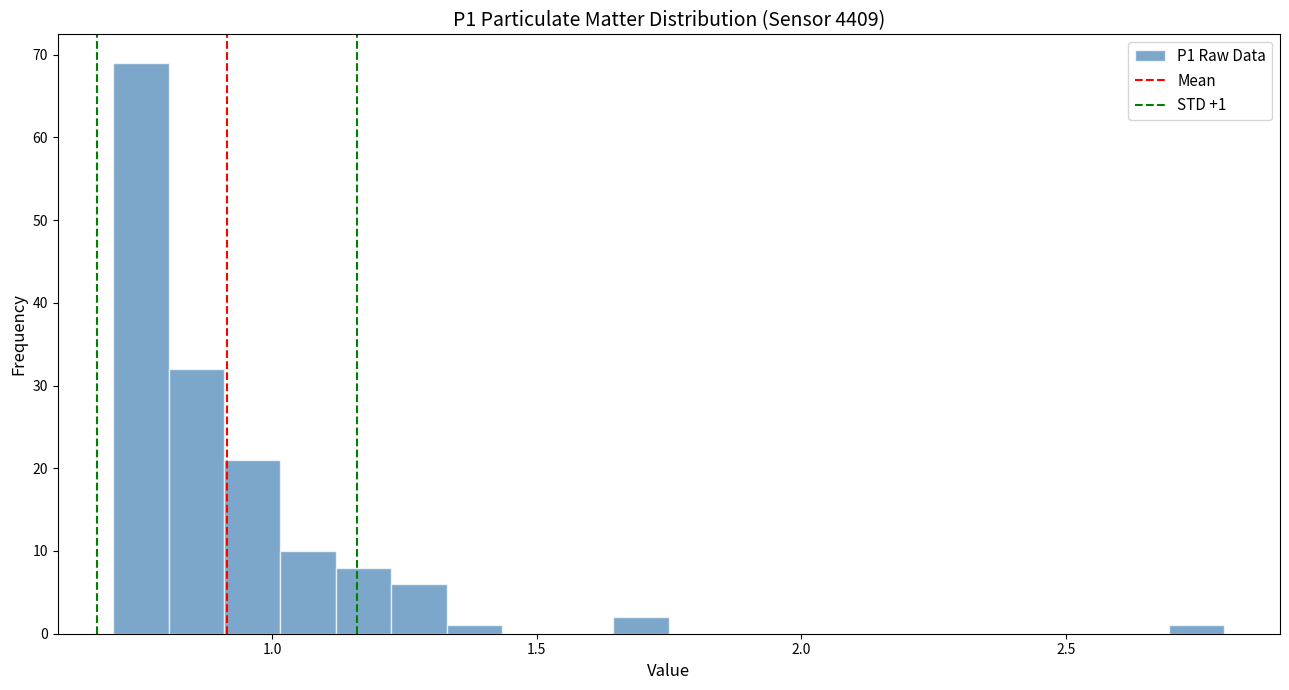

Read against the x-axis, roughly where is the centre of the tallest bar?

0.75